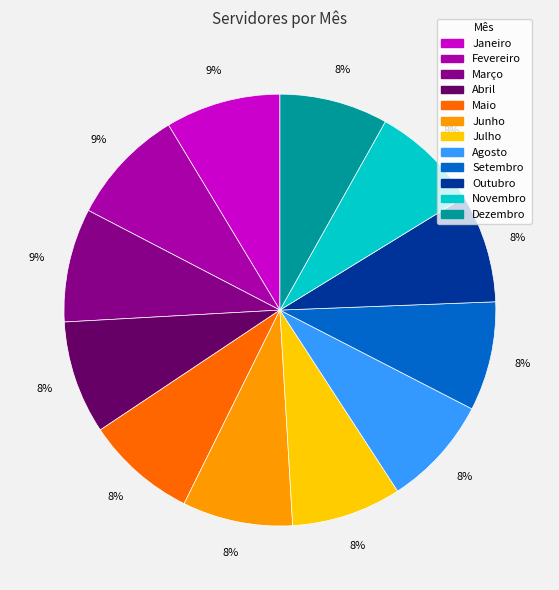

To the nearest percent, what is the combined percentage of Março and Setembro?

17%